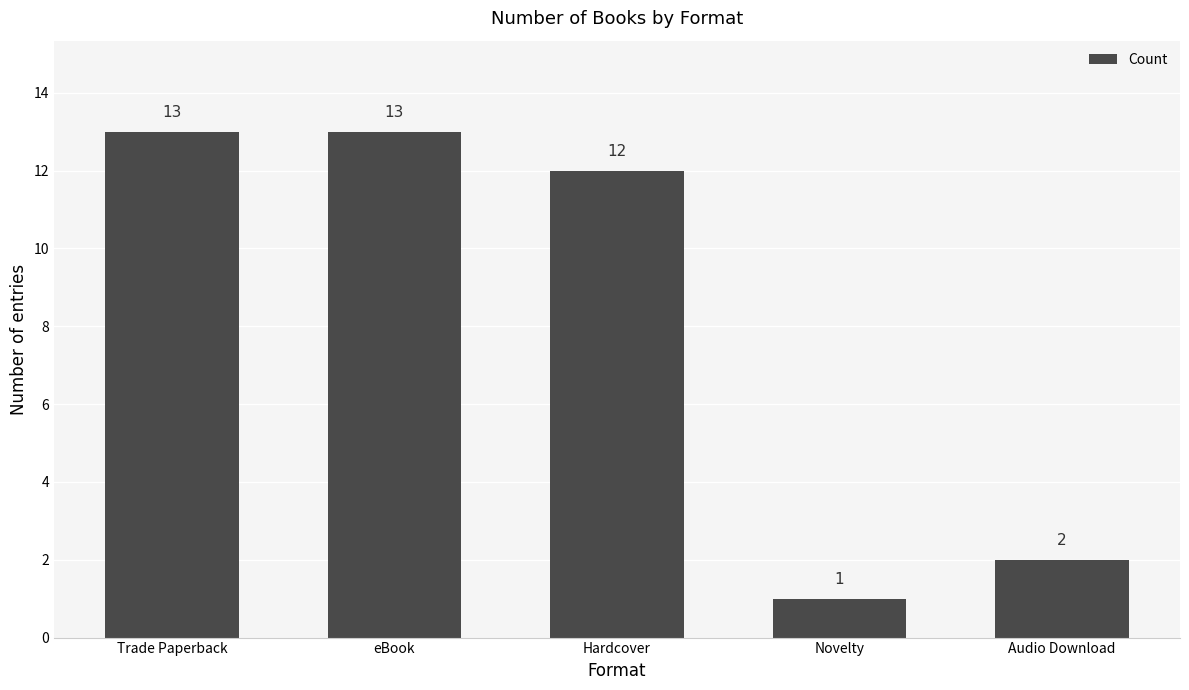

Which label corresponds to the smallest value in the chart?

Novelty